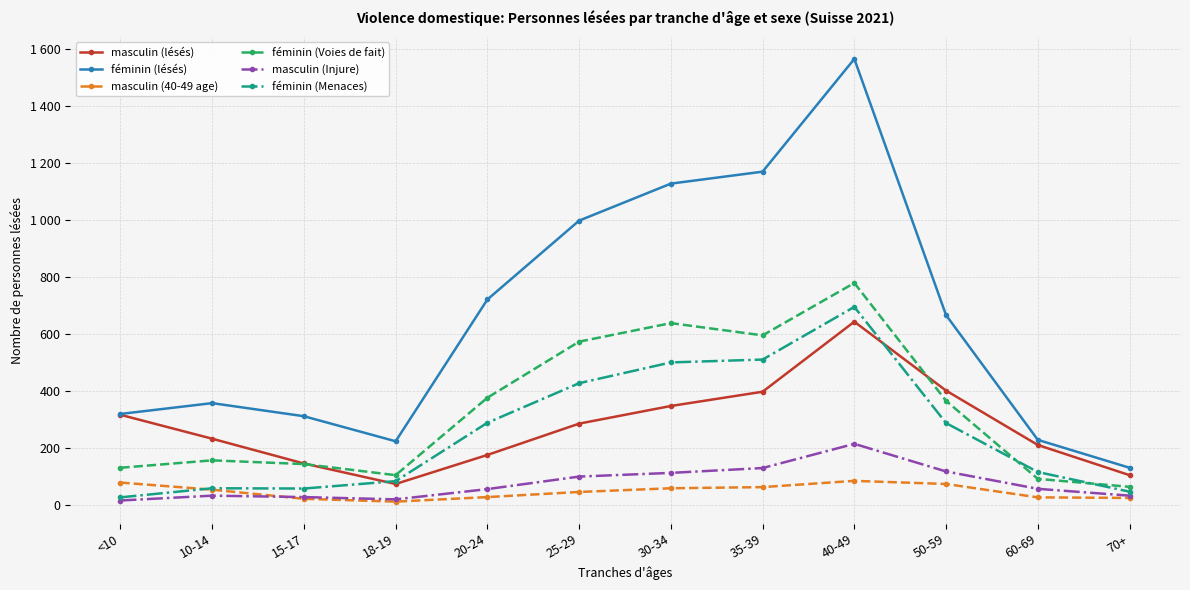

Does the chart have visible grid lines?

Yes